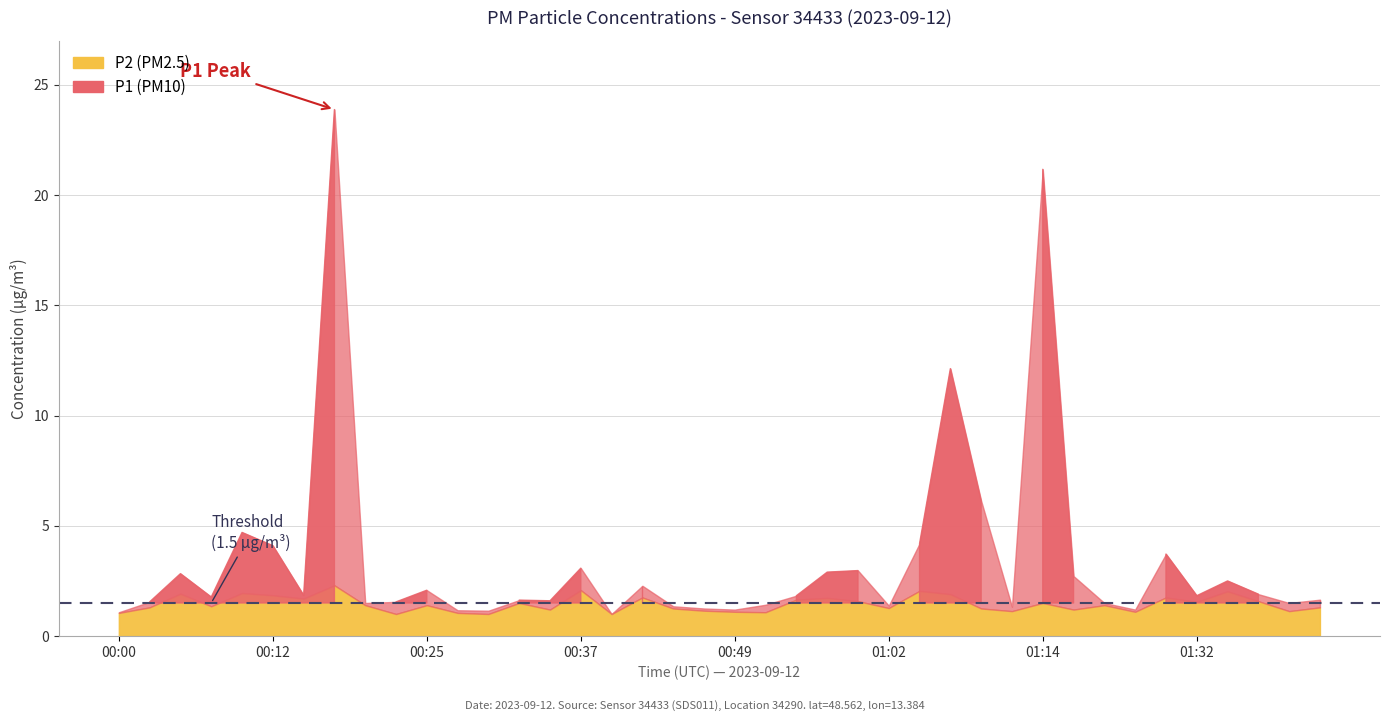

Reading left to right, what are all the values shown in this chart?

P1: 1.1	1.6	2.8	1.8	4.7	4.1	1.9	23.9	1.5	1.6	2.1	1.2	1.1	1.6	1.6	3.1	1.0	2.3	1.4	1.2	1.2	1.4	1.8	2.9	3.0	1.4	4.2	12.1	6.1	1.3	21.2	2.7	1.5	1.2	3.7	1.8	2.5	1.9	1.5	1.6
P2: 1.1	1.3	1.9	1.4	1.9	1.9	1.7	2.3	1.4	1.0	1.4	1.1	1.0	1.5	1.2	2.1	1.0	1.8	1.2	1.1	1.1	1.1	1.6	1.7	1.6	1.3	2.0	1.9	1.2	1.1	1.5	1.2	1.4	1.1	1.8	1.6	2.0	1.6	1.1	1.3